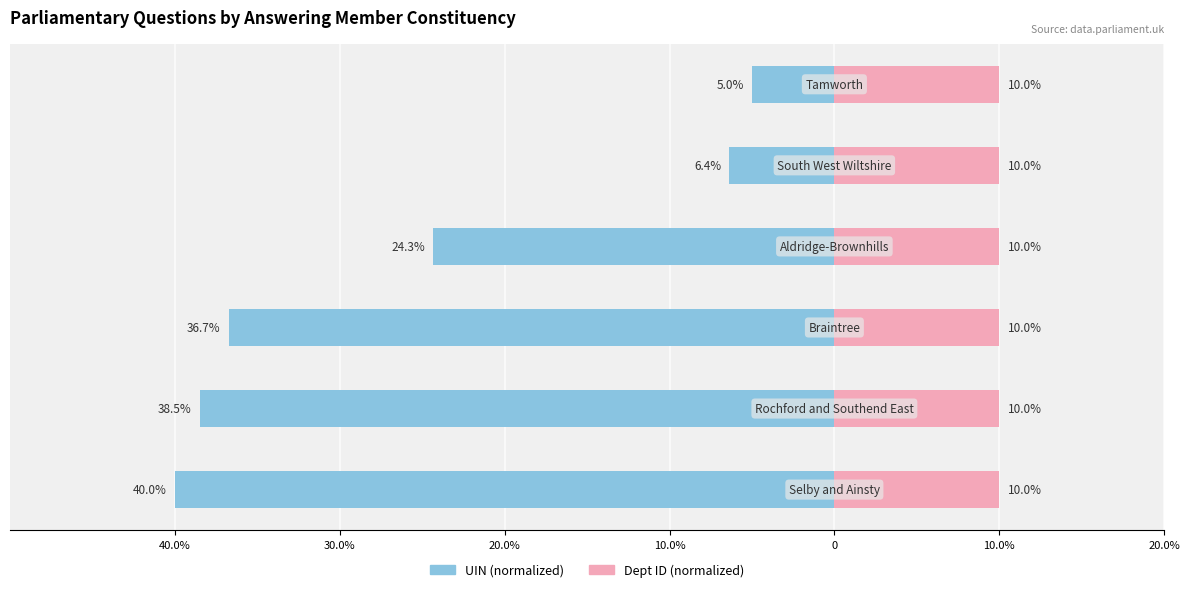

How many values in the UIN (normalized) series exceed -24?

2